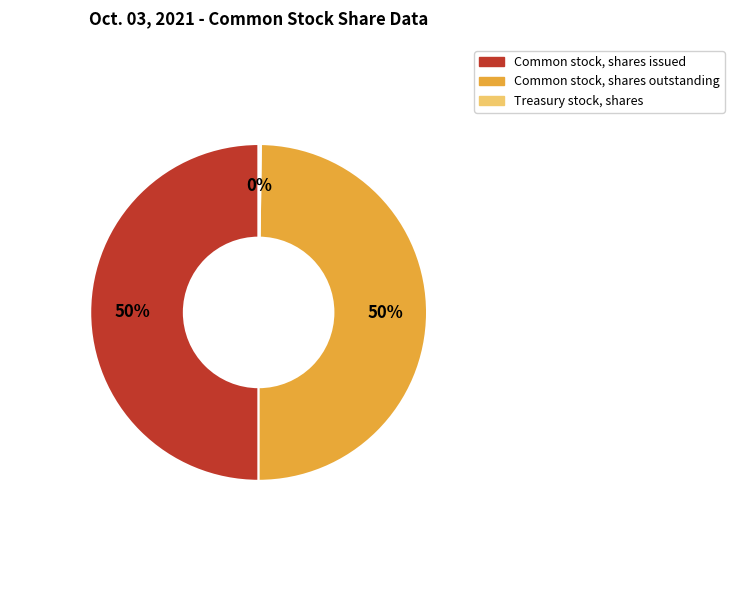

Combined, do Common stock, shares issued and Common stock, shares outstanding account for over 50%?

Yes